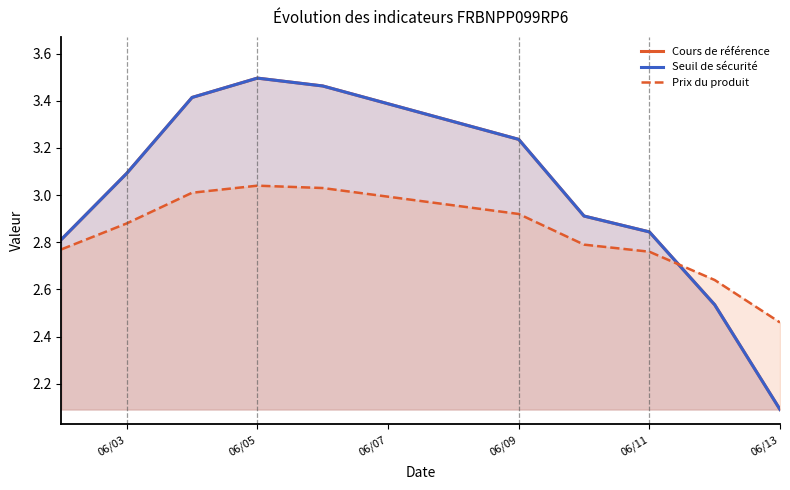

How many distinct data groups are displayed?

3